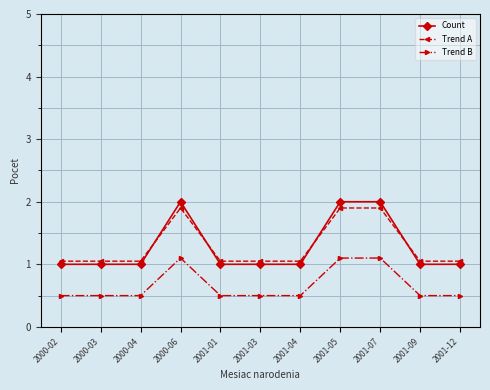

Between 2001-07 and 2001-09, which series saw the biggest shift?

Count